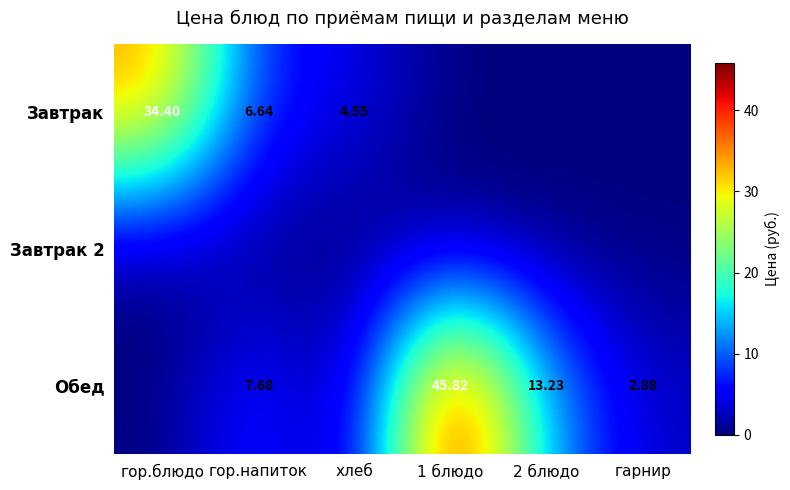

What is the difference between the Обед values at 2 блюдо and гарнир?

10.4